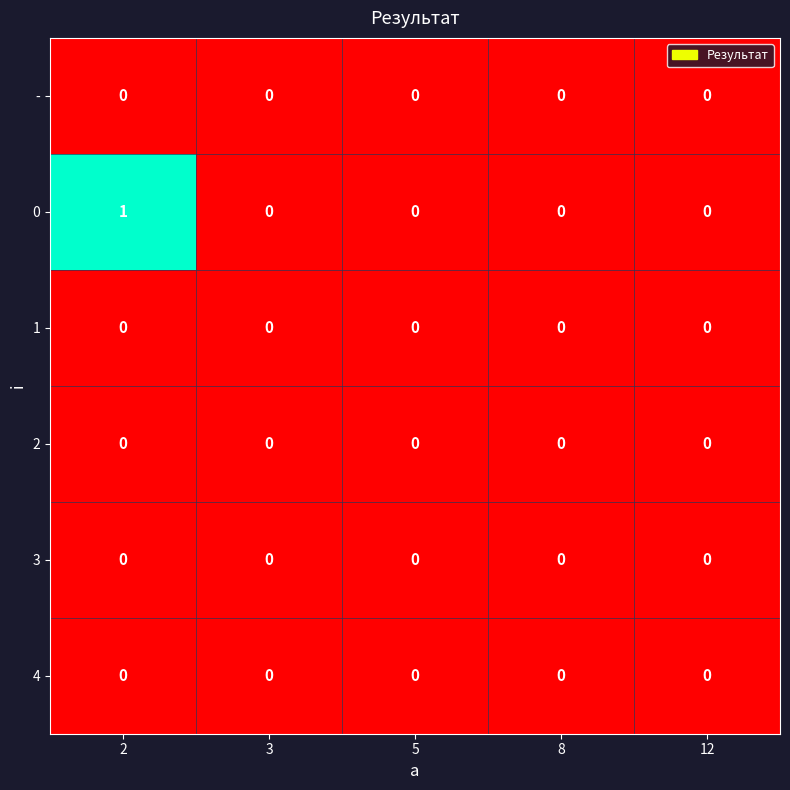

What is the greatest value displayed?

1